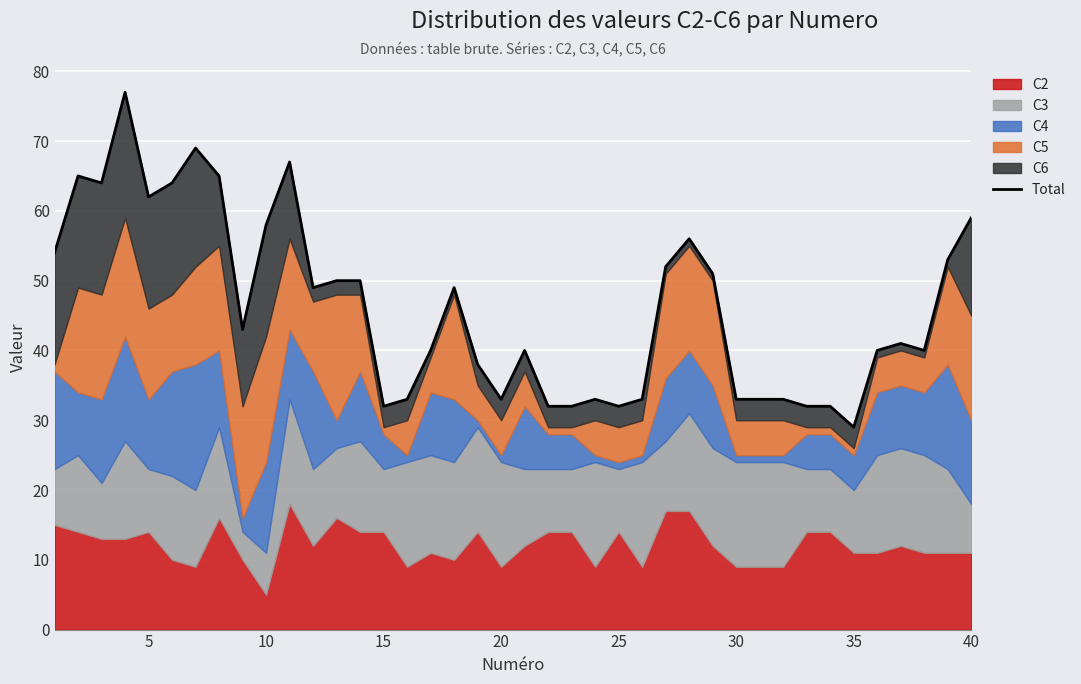

Reading left to right, extract all data points from this chart.

54	65	64	77	62	64	69	65	43	58	67	49	50	50	32	33	40	49	38	33	40	32	32	33	32	33	52	56	51	33	33	33	32	32	29	40	41	40	53	59